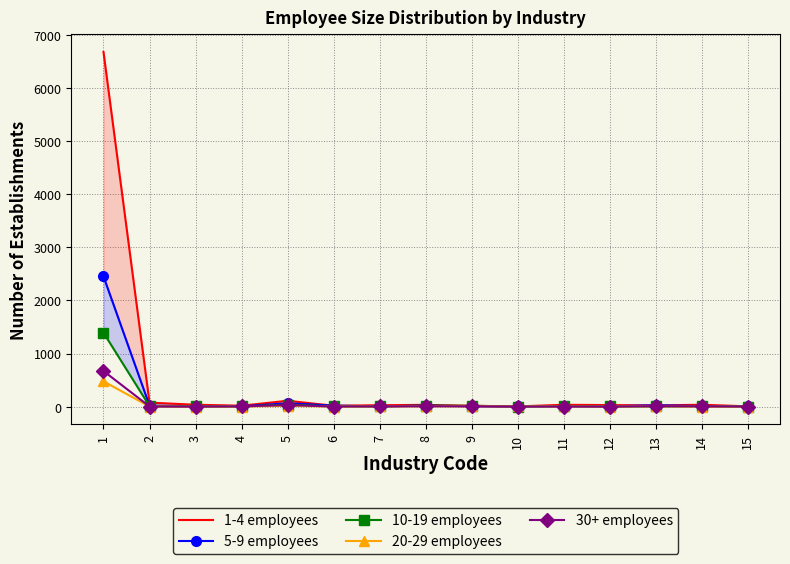

In 10-19 employees, how many points are higher than both neighbors (excluding endpoints)?

4